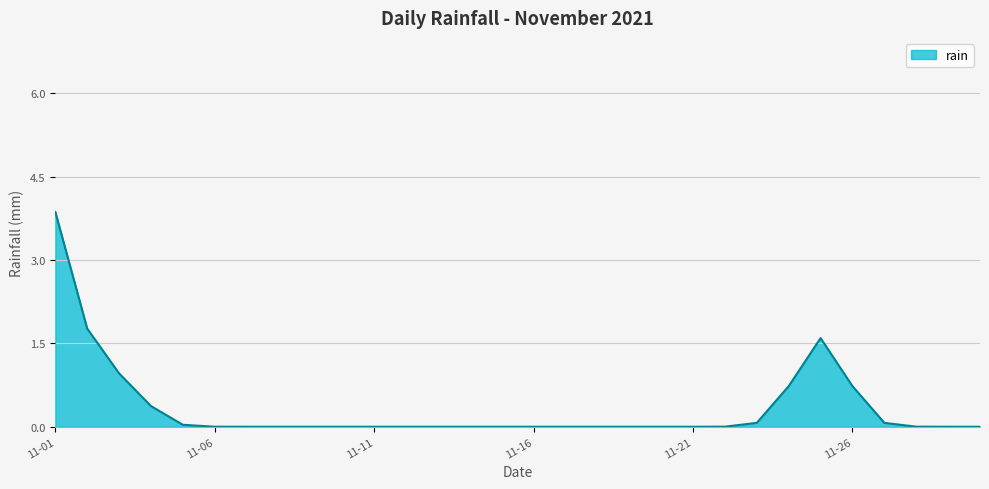

What is the difference between the maximum and minimum values?

3.9